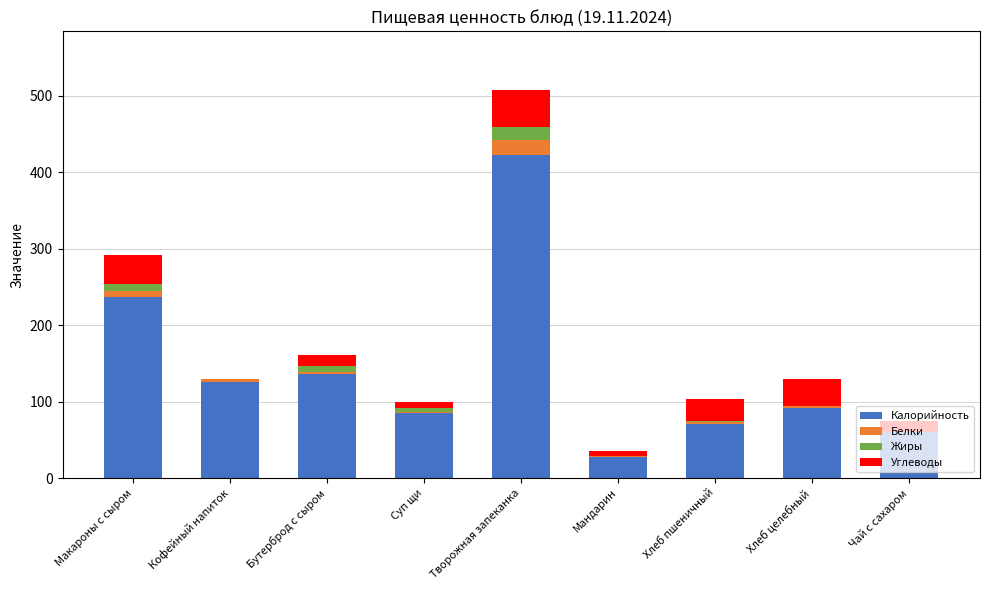

Which category has the highest value in the Калорийность series?

Творожная запеканка